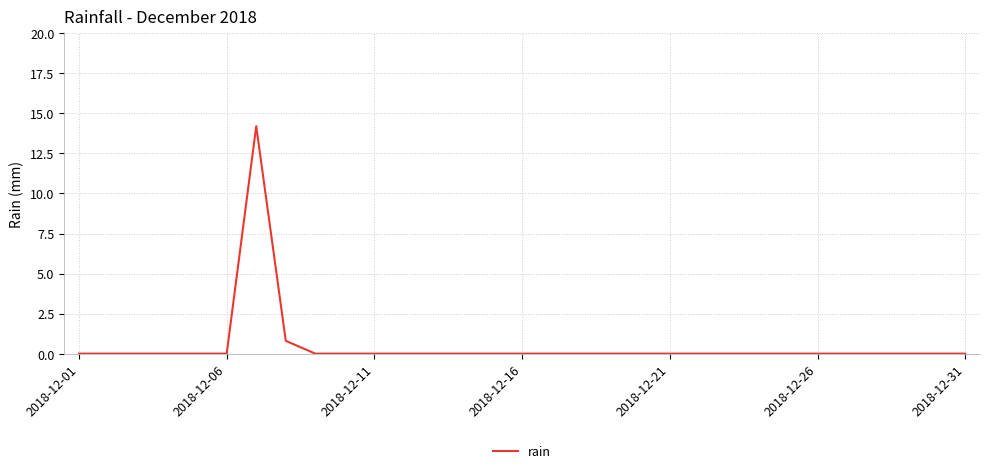

What is the maximum value shown in the chart?

14.2